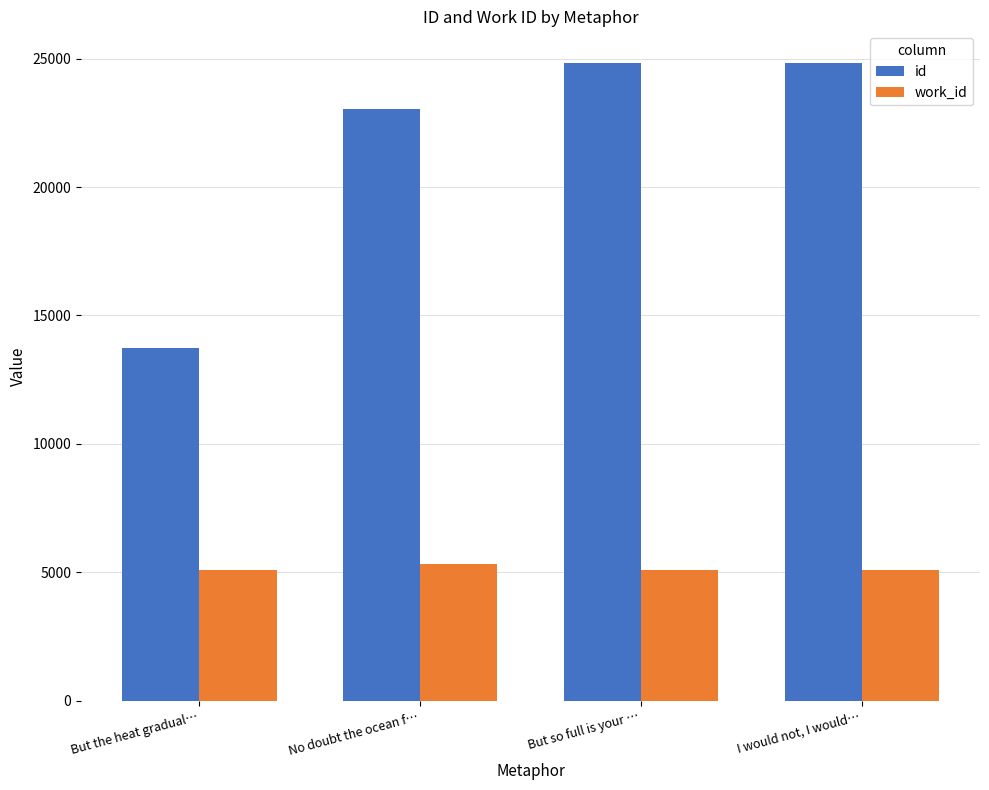

Is it true that id equals 36798 at But so full is your …?

False